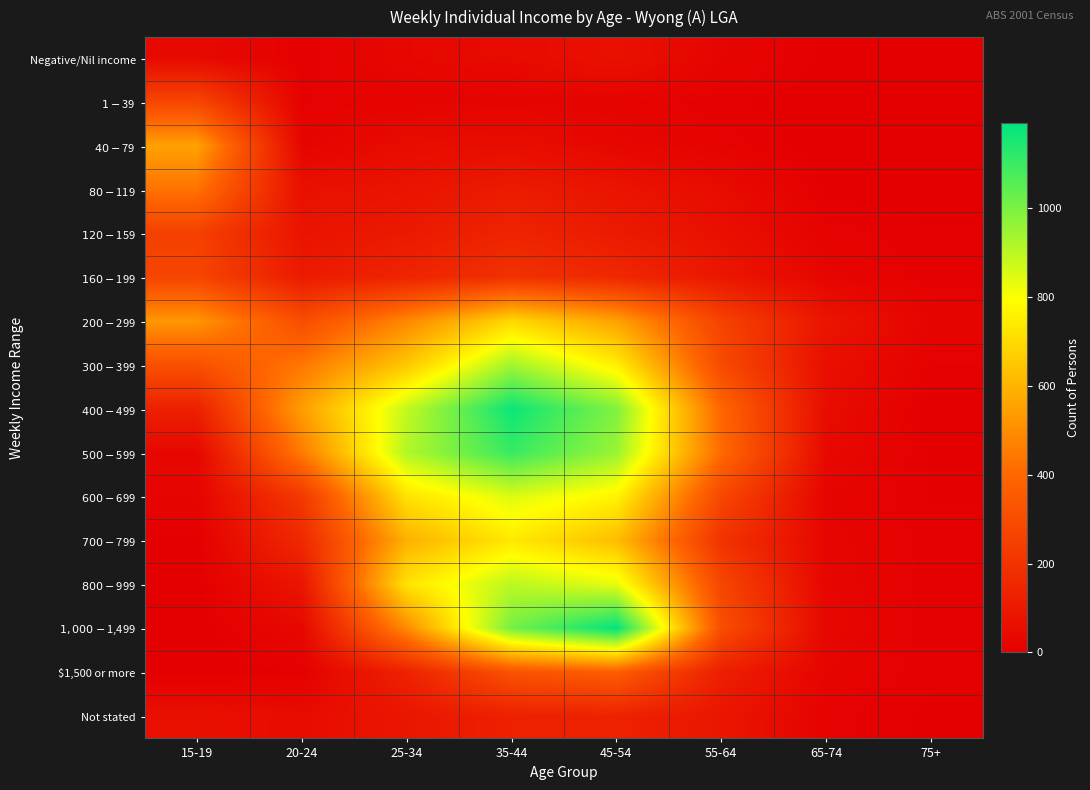

Which has a higher value, 35-44 or 20-24?

35-44